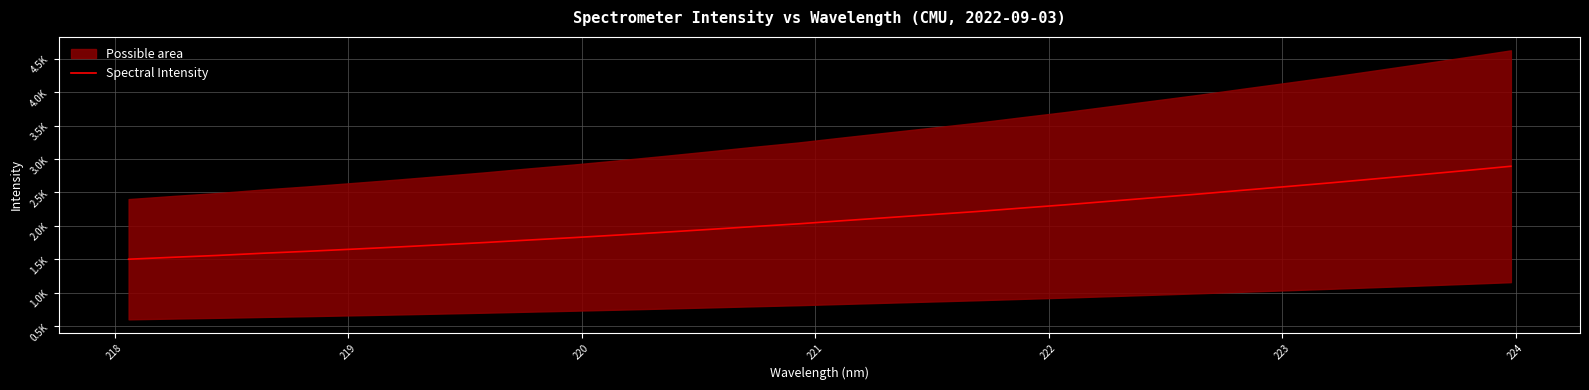

What is the value of the 21st point from the left?

2264.0